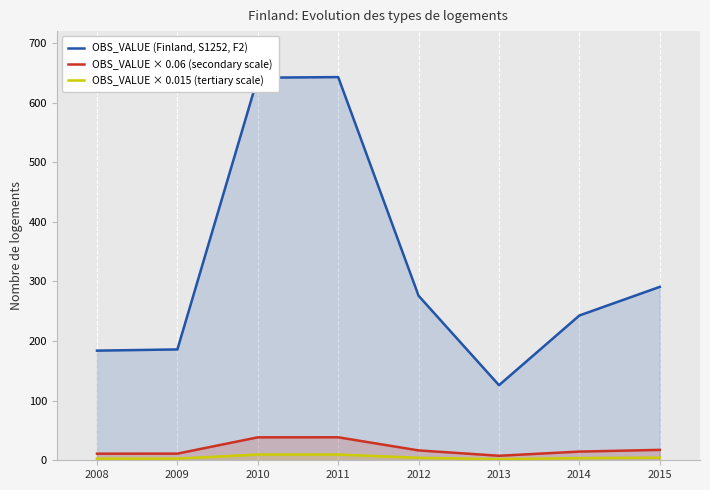

Which series has the largest total across all categories?

OBS_VALUE (Finland, S1252, F2)